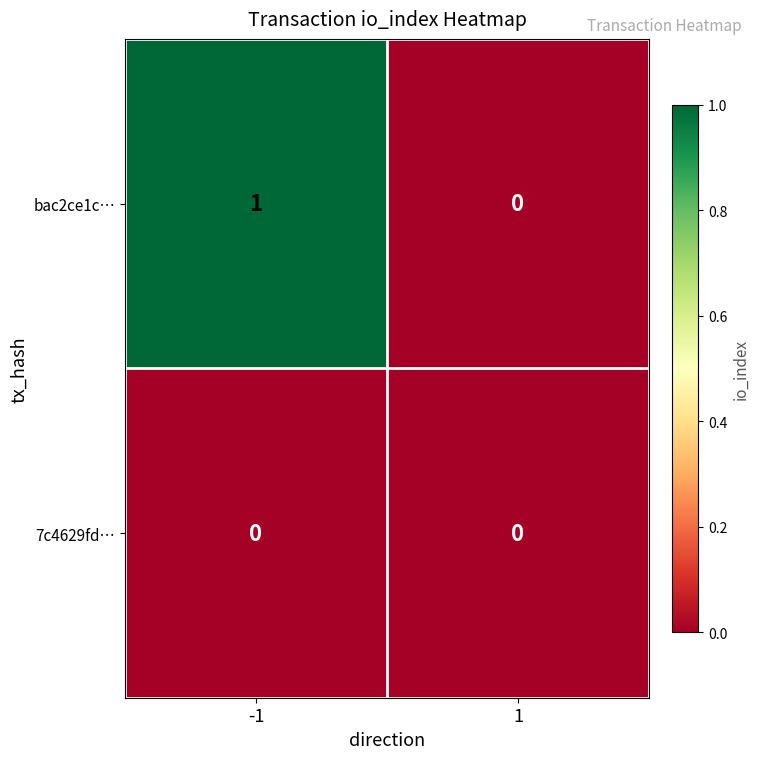

True or false: bac2ce1c… has a value of 0 at -1.

False